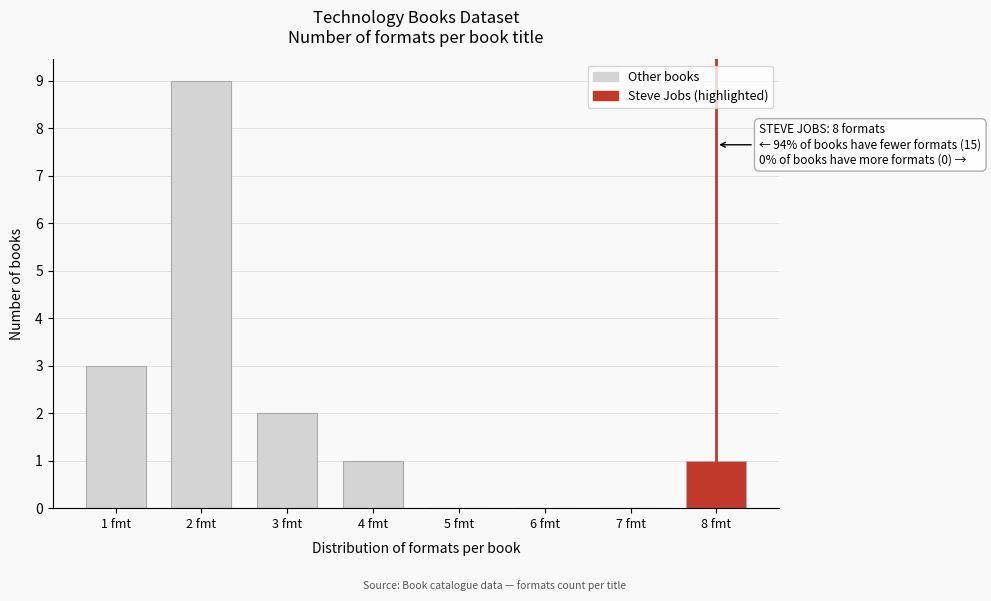

Reading right to left, list all the values displayed in this chart.

8 fmt=1	7 fmt=0	6 fmt=0	5 fmt=0	4 fmt=1	3 fmt=2	2 fmt=9	1 fmt=3